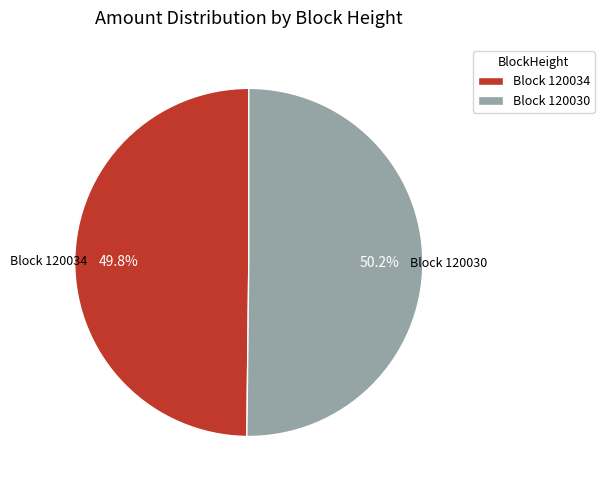

Count the number of slices in the pie.

2